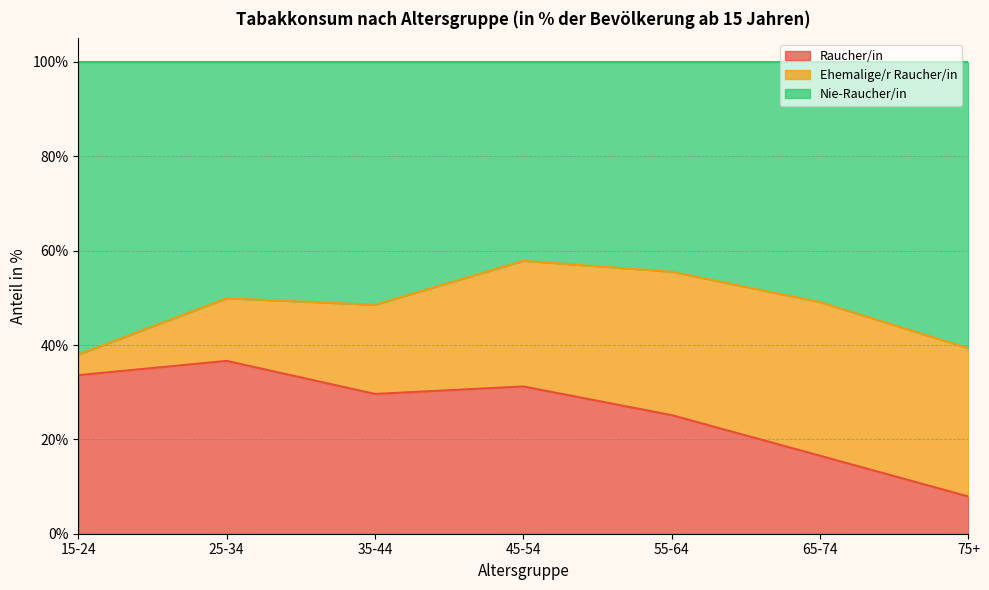

Where is the first local maximum for Raucher/in?

25-34